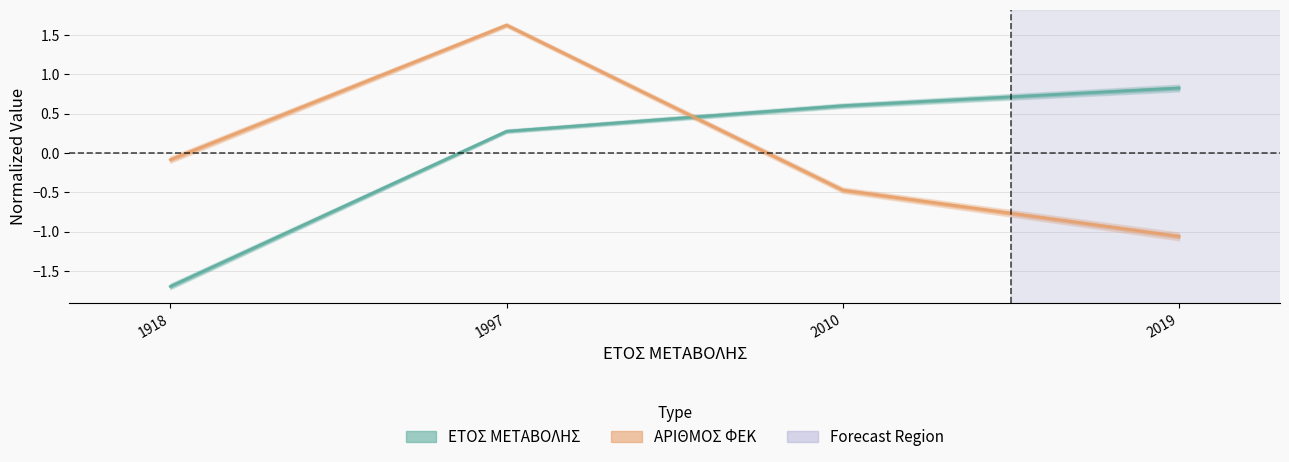

How many times do ΕΤΟΣ ΜΕΤΑΒΟΛΗΣ and ΑΡΙΘΜΟΣ ΦΕΚ cross each other?

1